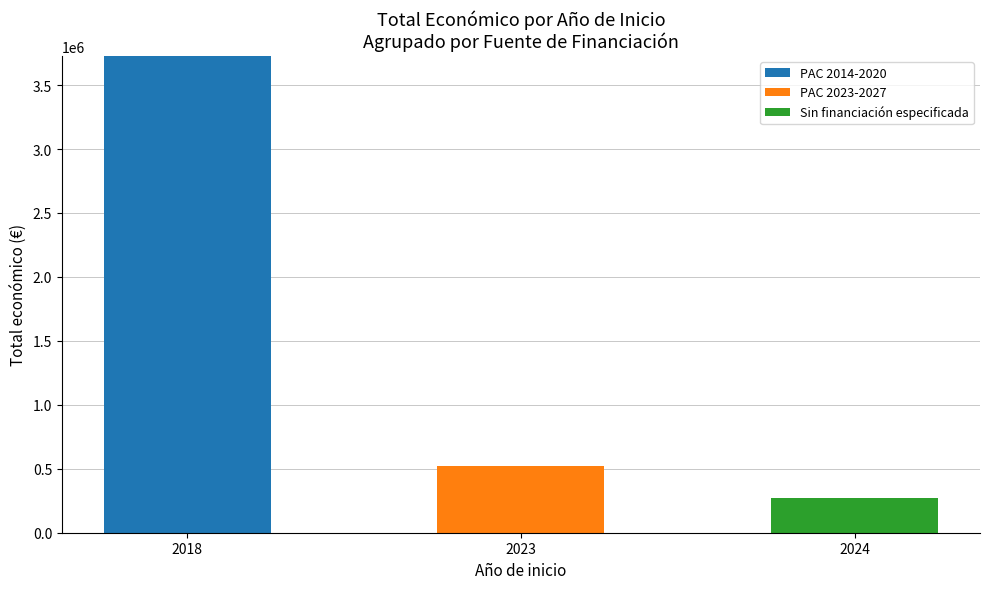

Reading left to right, list the values for the PAC 2014-2020 series.

2018=3728998	2023=0	2024=0